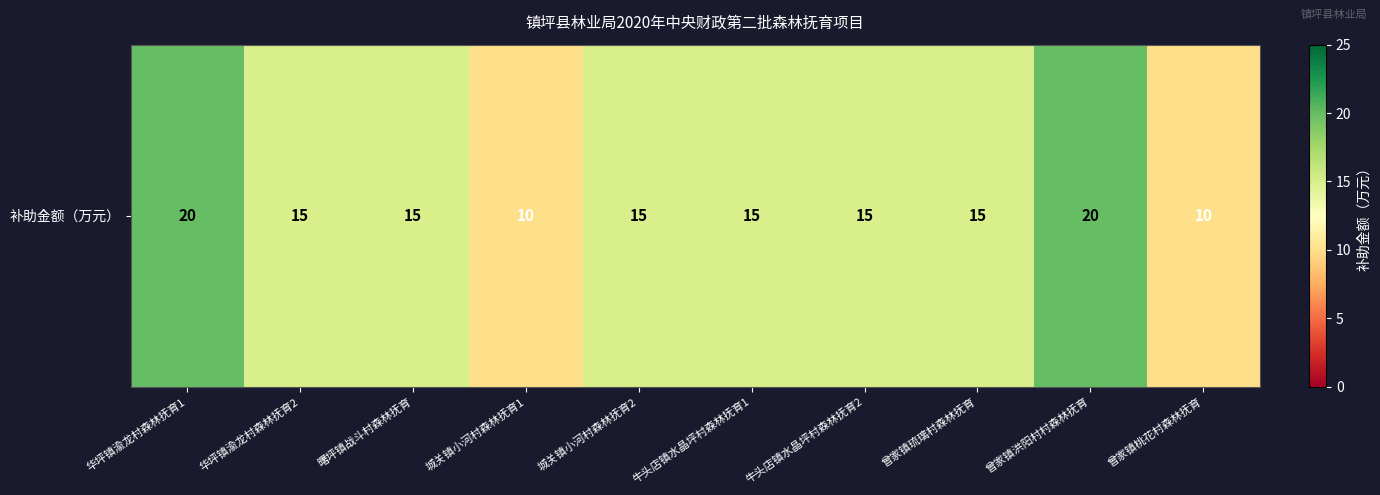

List the labels in order of value, largest first.

华坪镇渝龙村森林抚育1, 曾家镇洪阳村村森林抚育, 华坪镇渝龙村森林抚育2, 曙坪镇战斗村森林抚育, 城关镇小河村森林抚育2, 牛头店镇水晶坪村森林抚育1, 牛头店镇水晶坪村森林抚育2, 曾家镇琉璃村森林抚育, 城关镇小河村森林抚育1, 曾家镇桃花村森林抚育